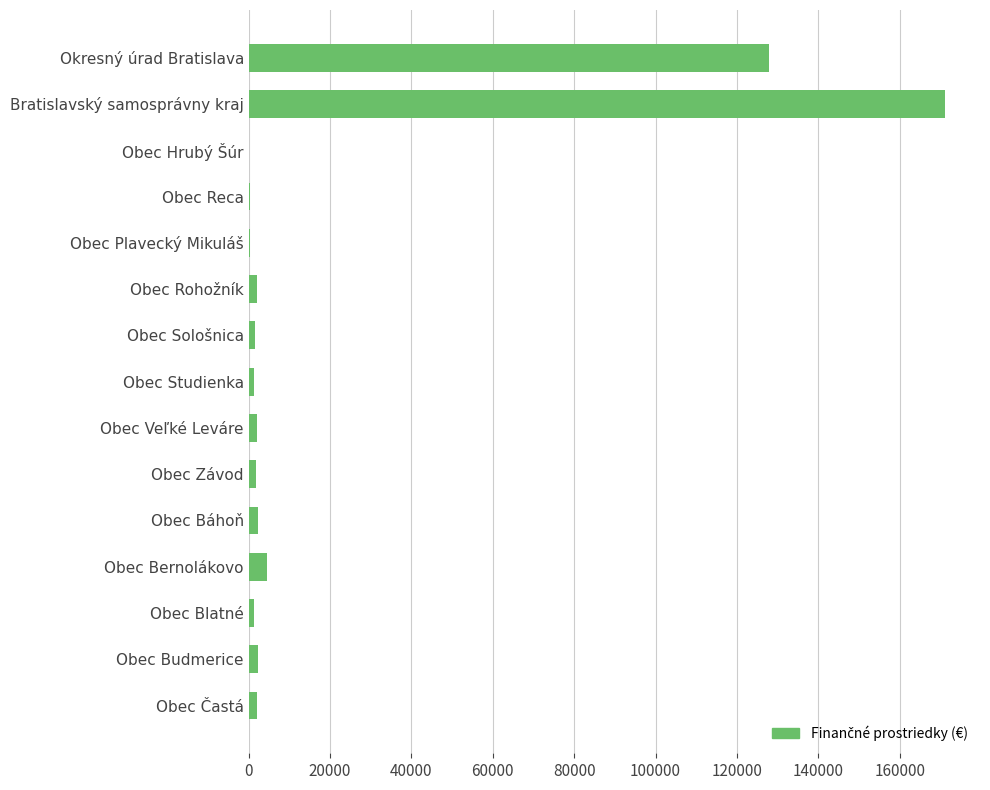

Between Obec Reca and Obec Bernolákovo, which is larger?

Obec Bernolákovo